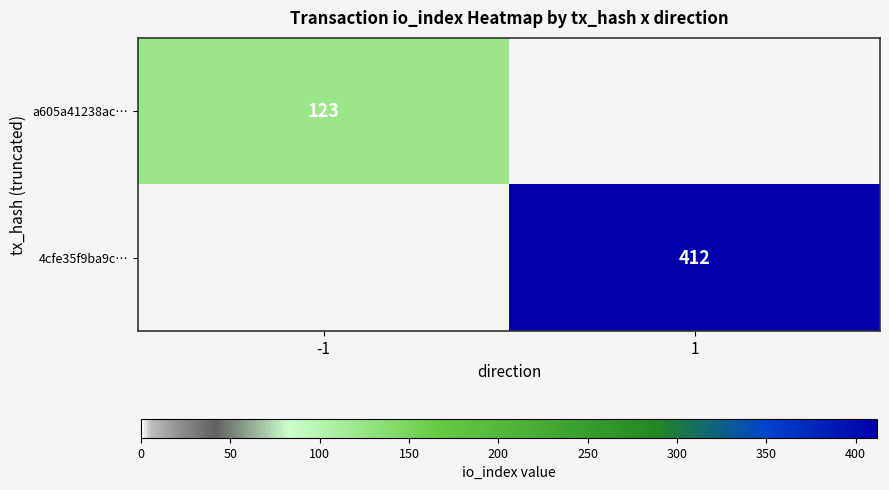

Count the number of categories in the chart.

2